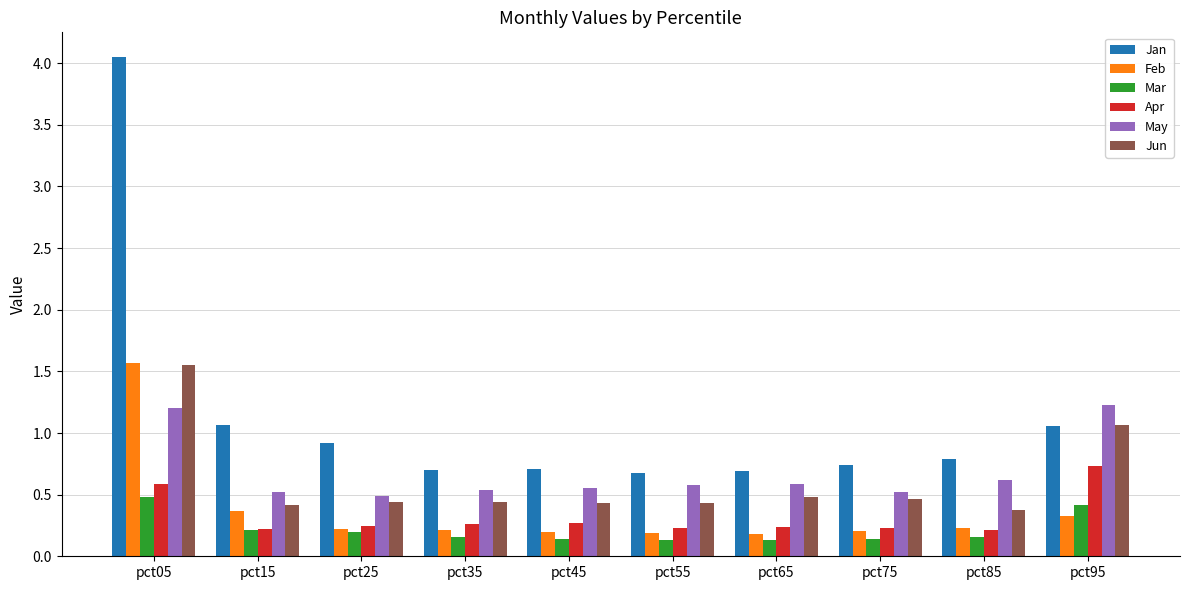

What value does the Mar series have at pct05?

0.5